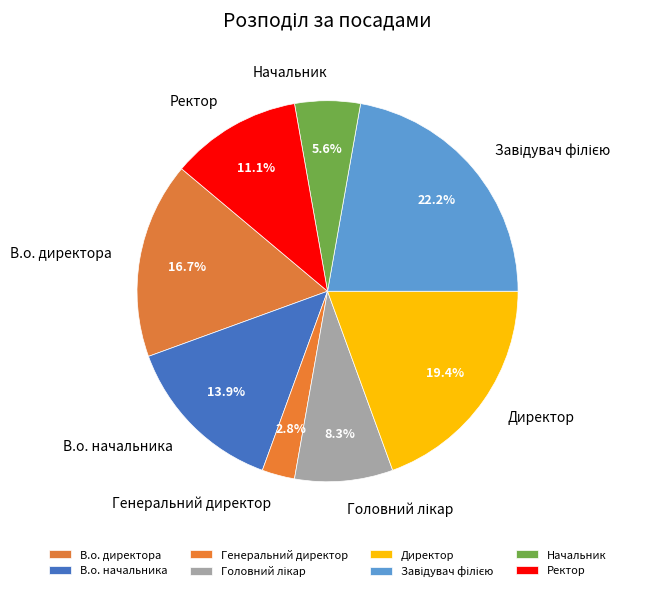

What portion of the pie excludes В.о. директора?

83.3%